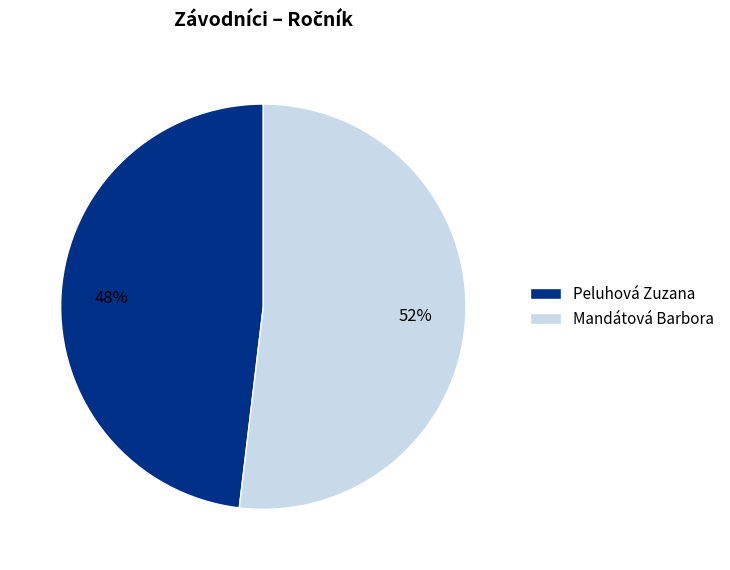

The Mandátová Barbora slice represents 52% of the pie. True or false?

True